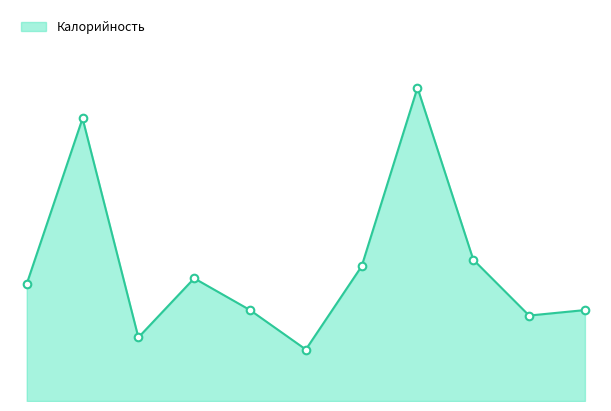

Does the chart have visible grid lines?

No